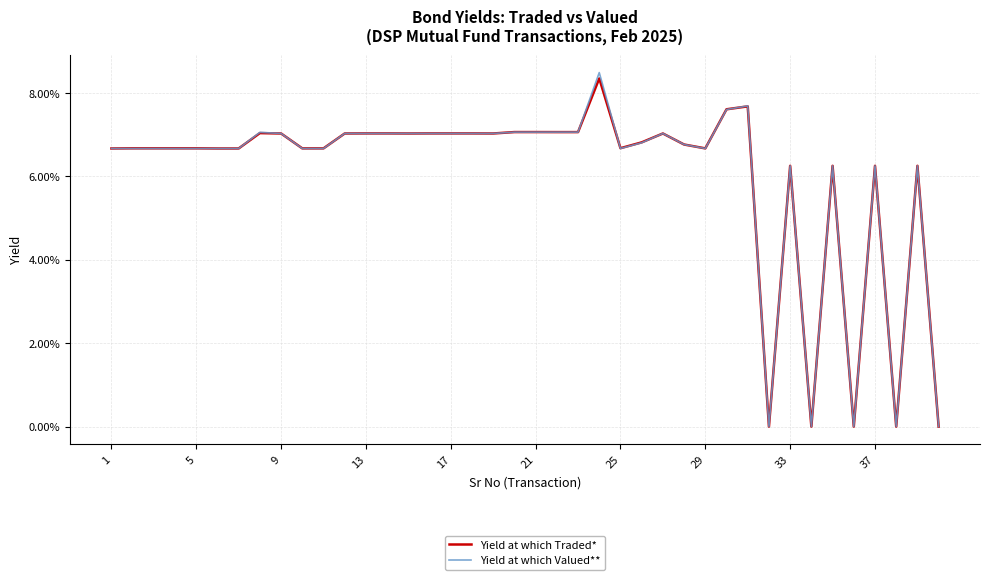

Is this an area chart (filled region under the line)?

No